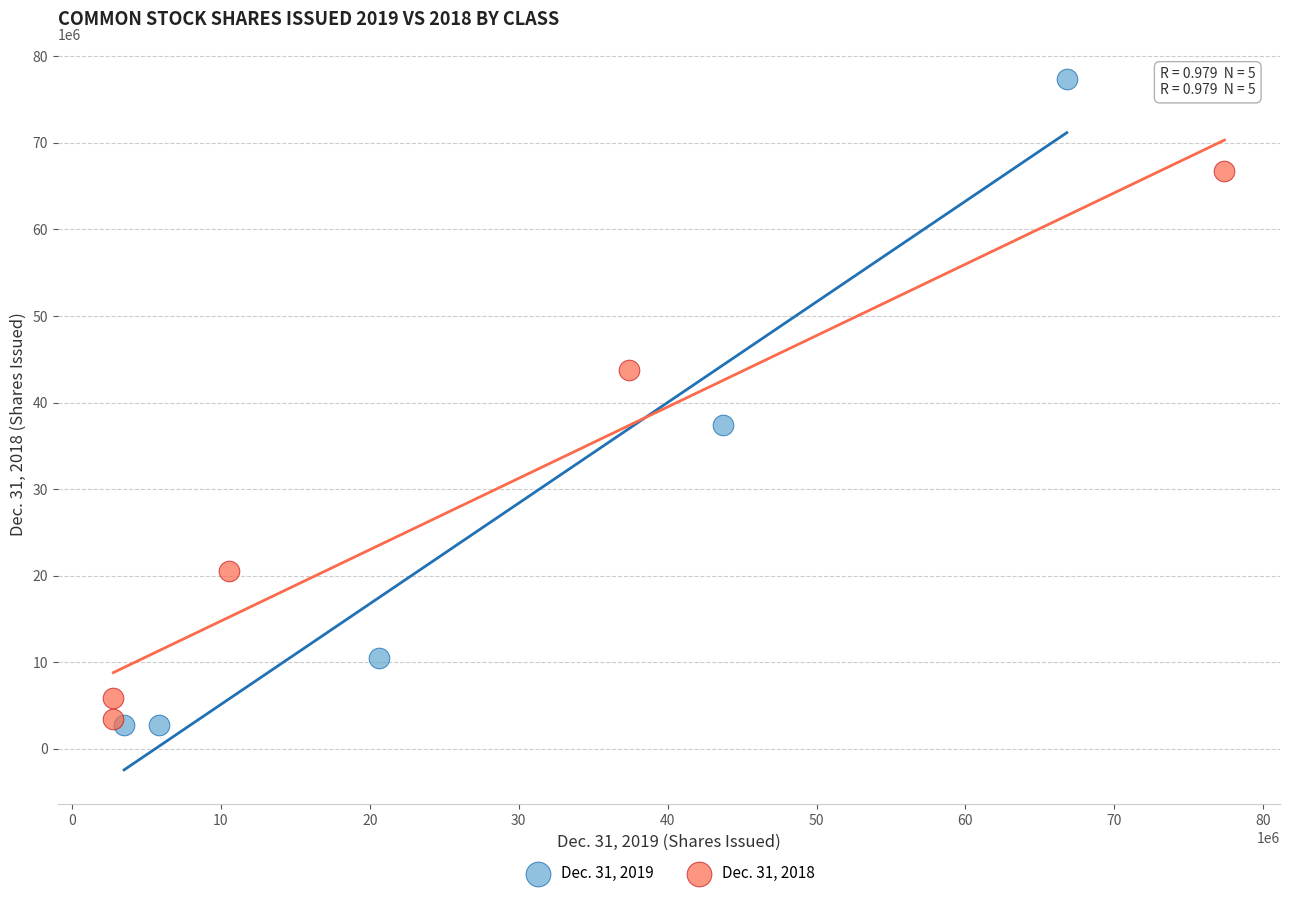

Which series has the widest spread of Y values?

Dec. 31, 2019